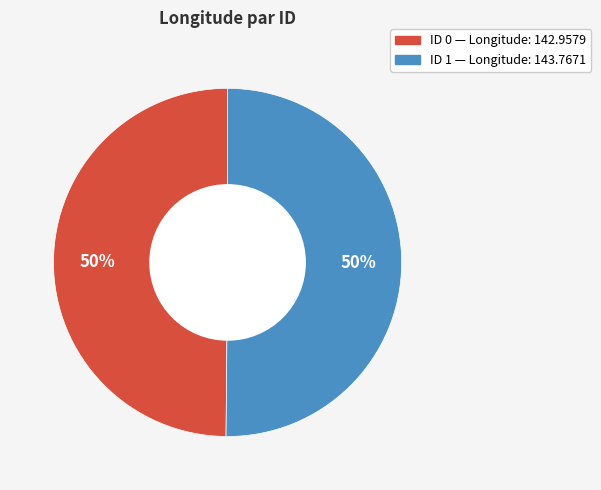

To the nearest percent, what is the average slice percentage?

50%